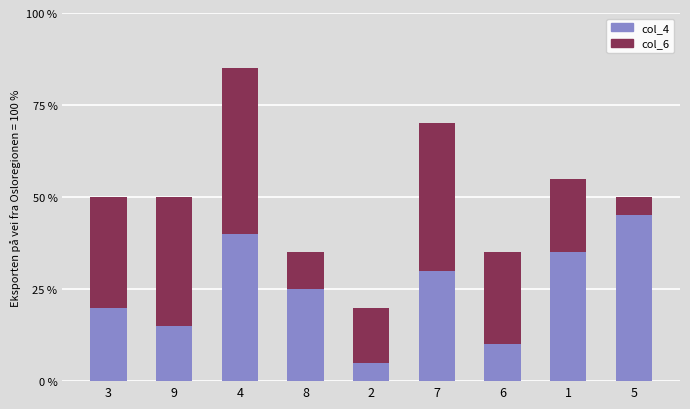

What is the label of the 4th bar from the left?

8